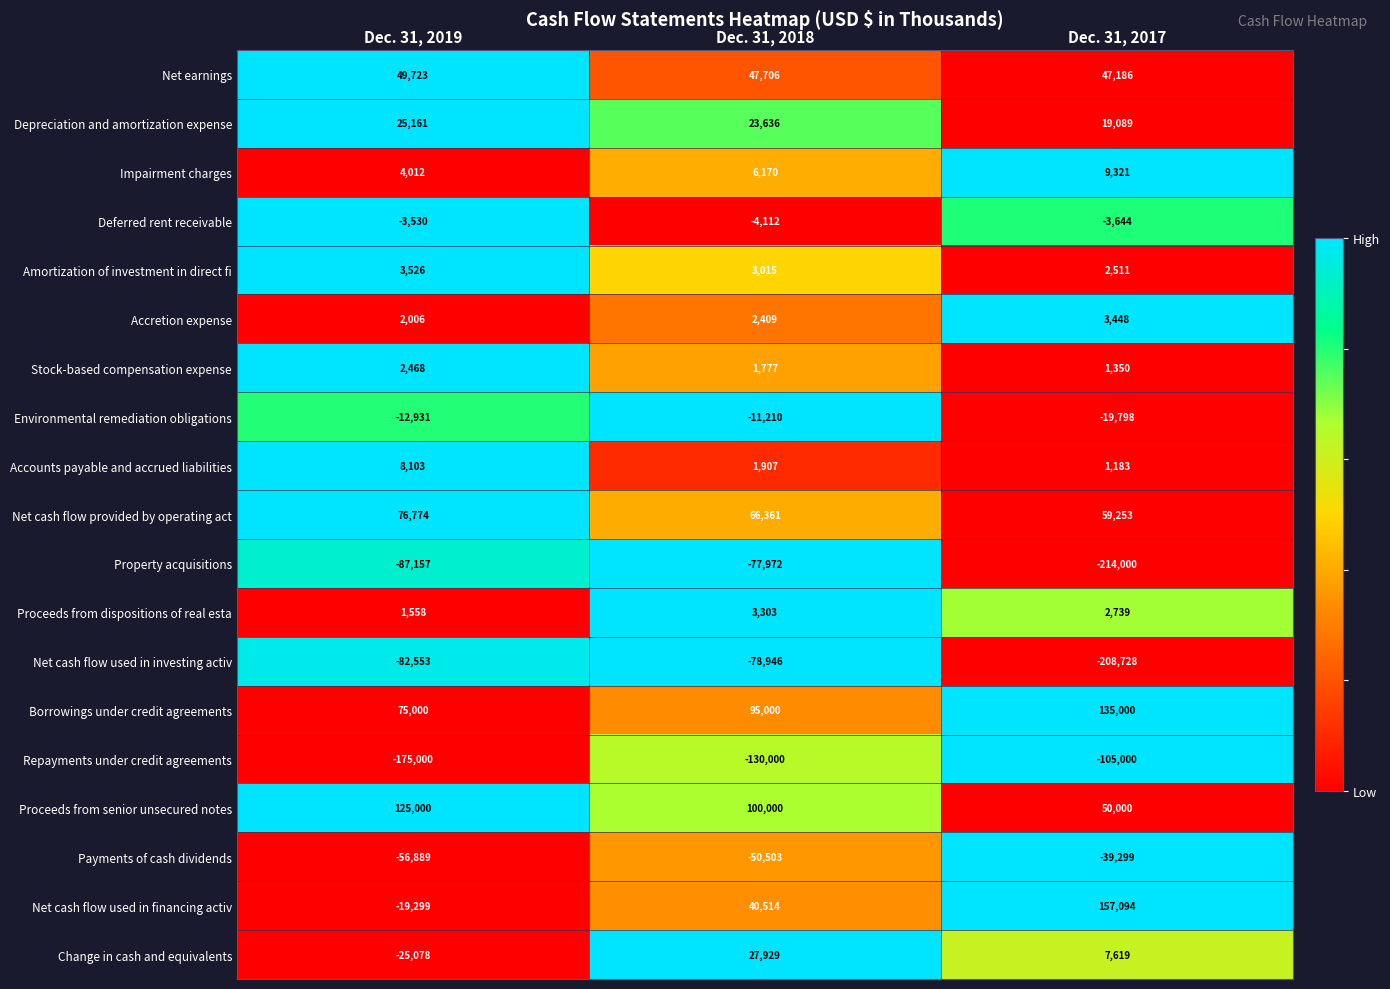

What is the sum of the Proceeds from senior unsecured notes values at Dec. 31, 2018 and Dec. 31, 2017?

150000